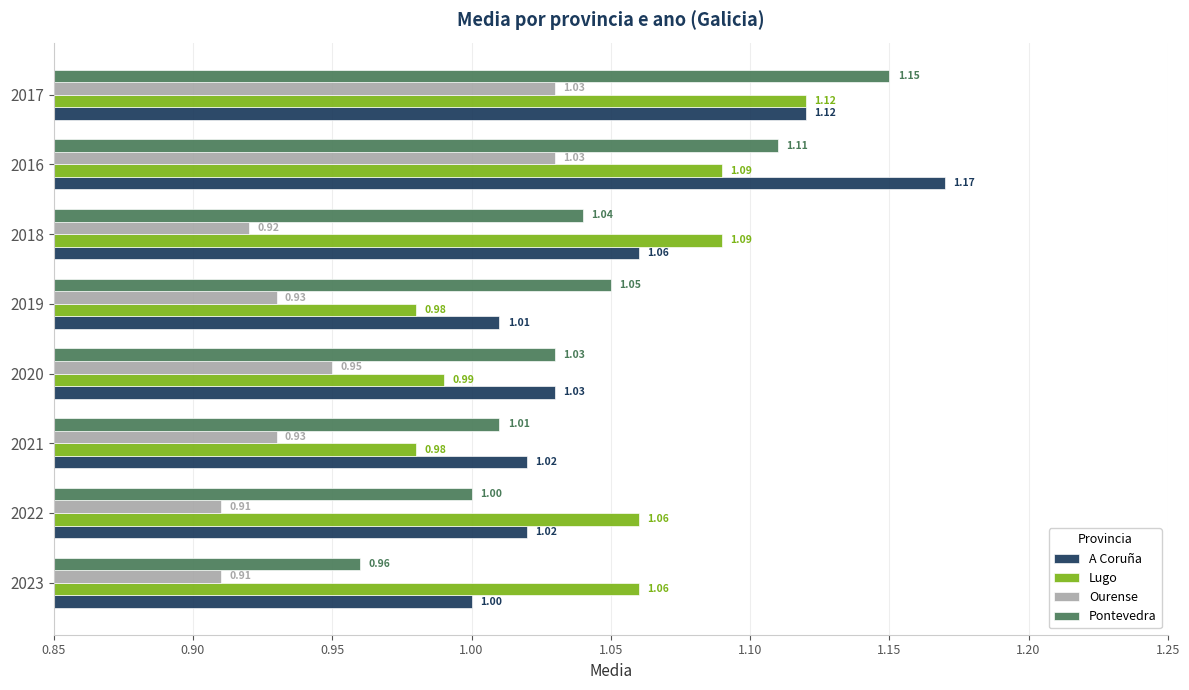

What are all the series names shown in the legend?

A Coruña, Lugo, Ourense, Pontevedra